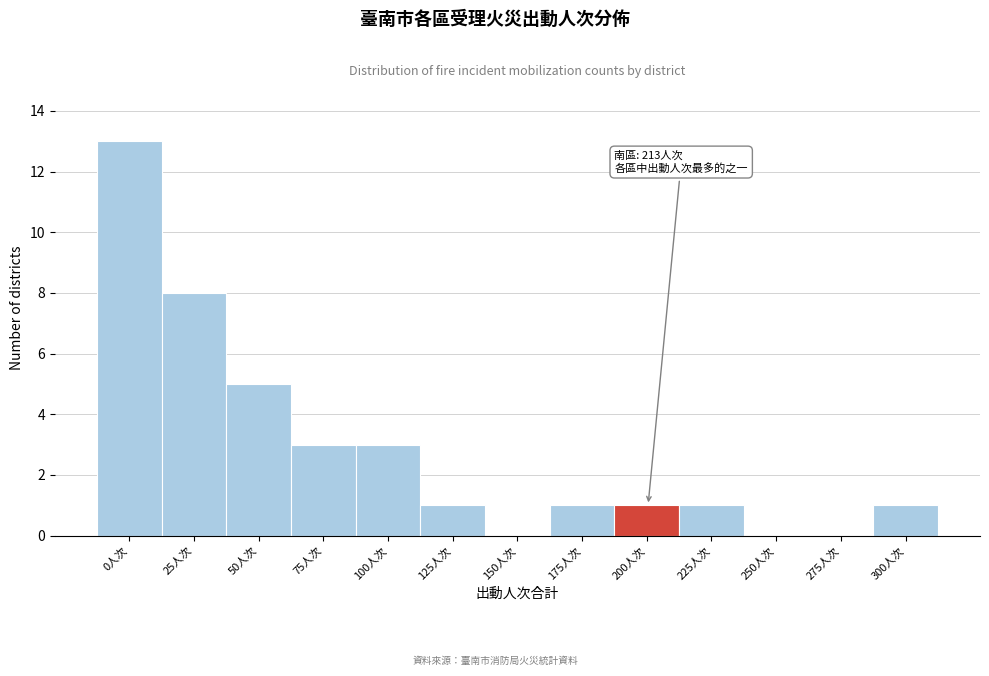

Reading left to right, extract all data points from this chart.

0人次=13	25人次=8	50人次=5	75人次=3	100人次=3	125人次=1	150人次=0	175人次=1	200人次=1	225人次=1	250人次=0	275人次=0	300人次=1